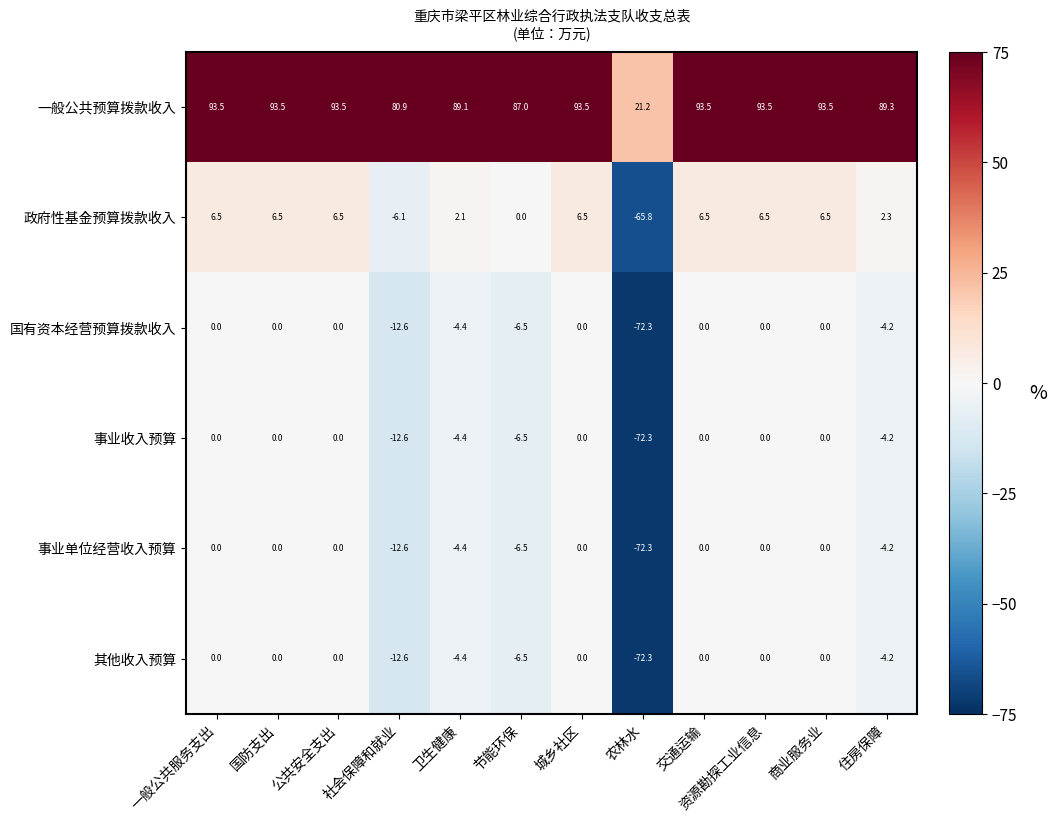

How many values in the 一般公共预算拨款收入 series exceed 93?

7